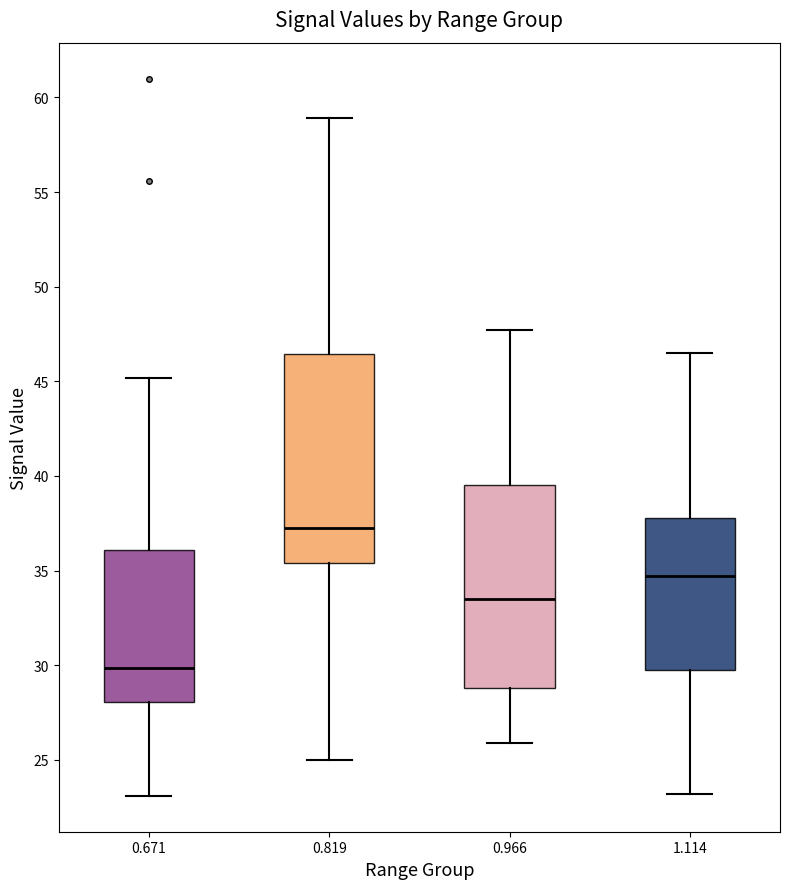

Reading left to right, read every box against the y-axis: the position of its median line, the range the box covers, and the ends of its whiskers. The values are not printed on the chart, so give them approximately, as read against the axis.

0.671: median 30.0, box 28.0 to 36.0, whiskers 23.0 to 45.0
0.819: median 37.5, box 35.5 to 46.5, whiskers 25.0 to 59.0
0.966: median 33.5, box 29.0 to 39.5, whiskers 26.0 to 47.5
1.114: median 34.5, box 30.0 to 38.0, whiskers 23.0 to 46.5